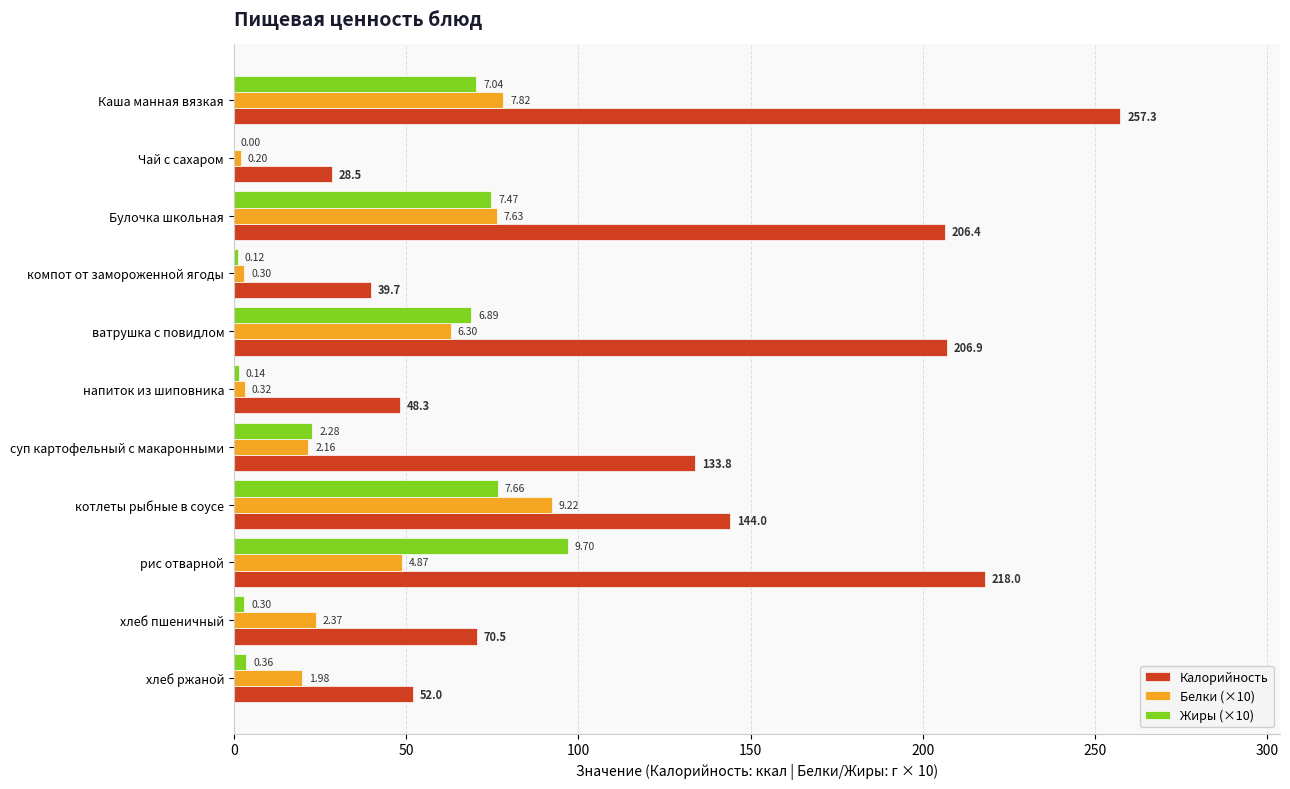

What are all the series names shown in the legend?

Калорийность, Белки (×10), Жиры (×10)